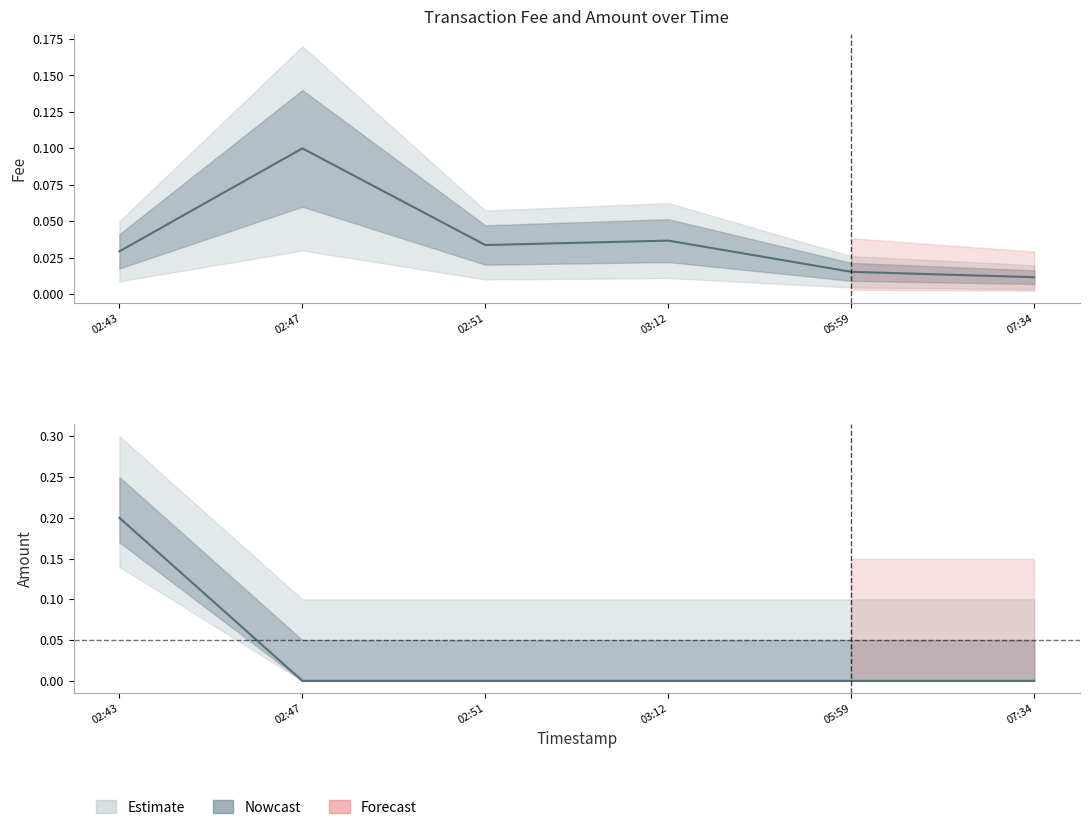

What is the label of the 5th point from the left?

05:59